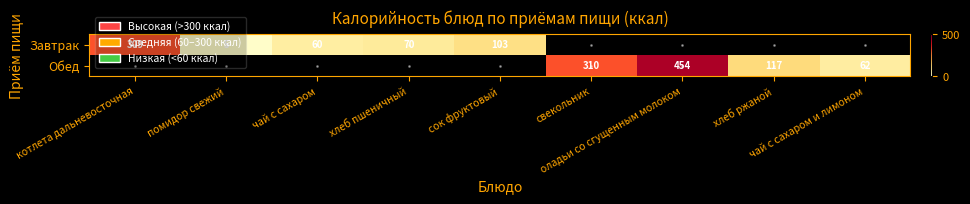

Rank the series by their maximum value, from highest to lowest.

Завтрак, Обед